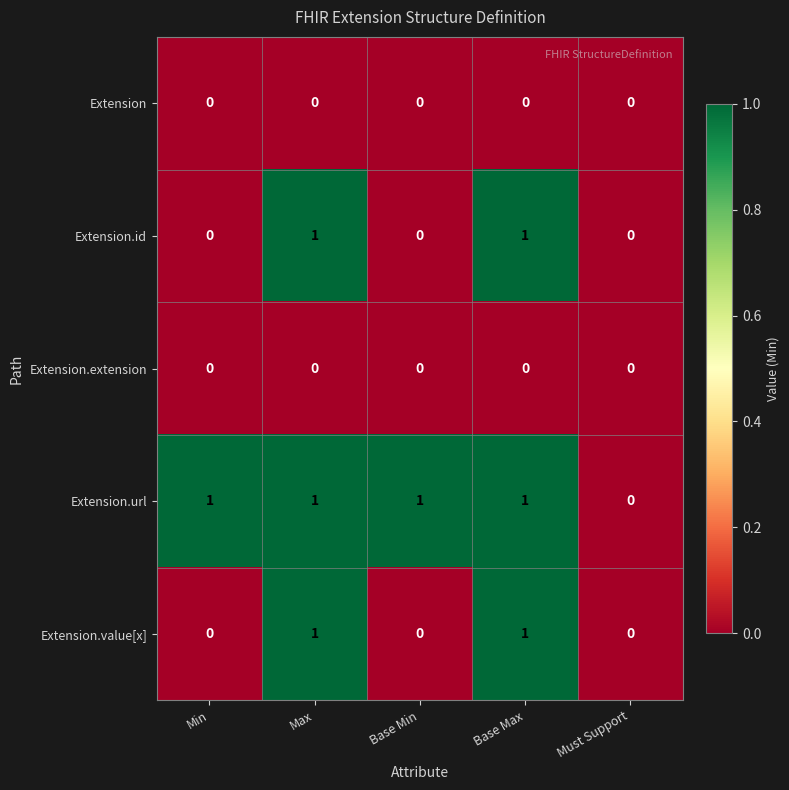

Which series has the largest total across all categories?

Extension.url